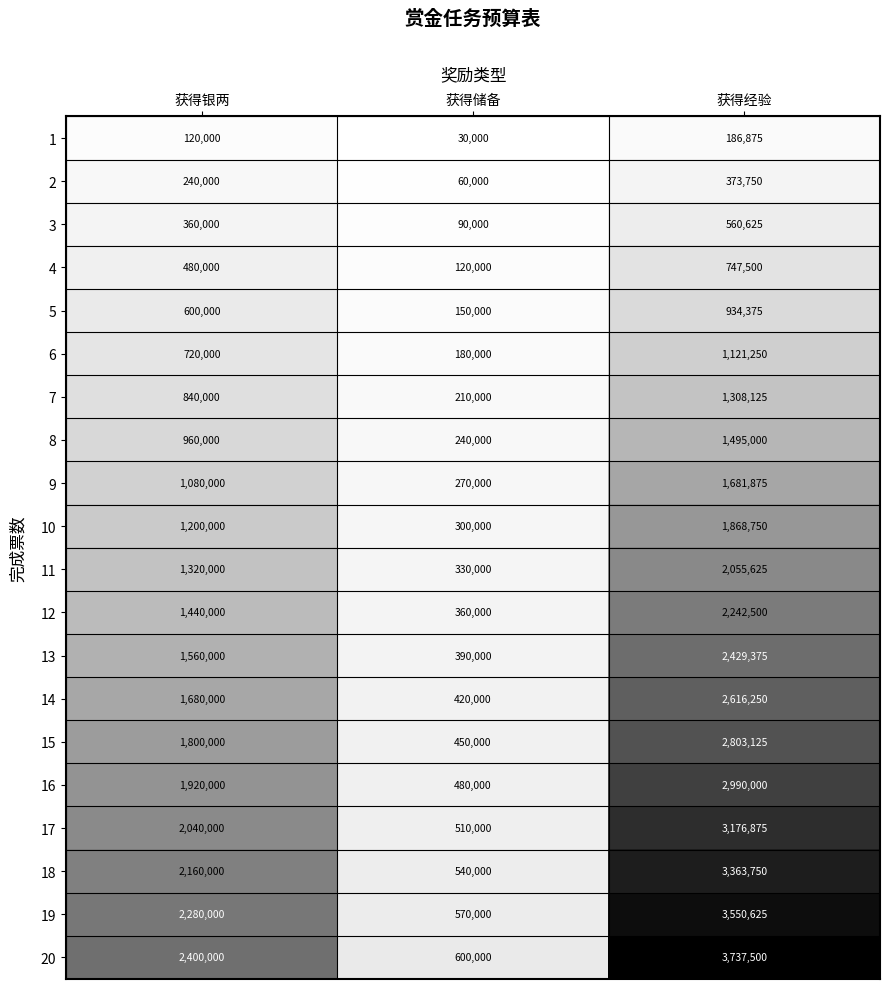

Which category has the highest value in the 6 series?

获得经验